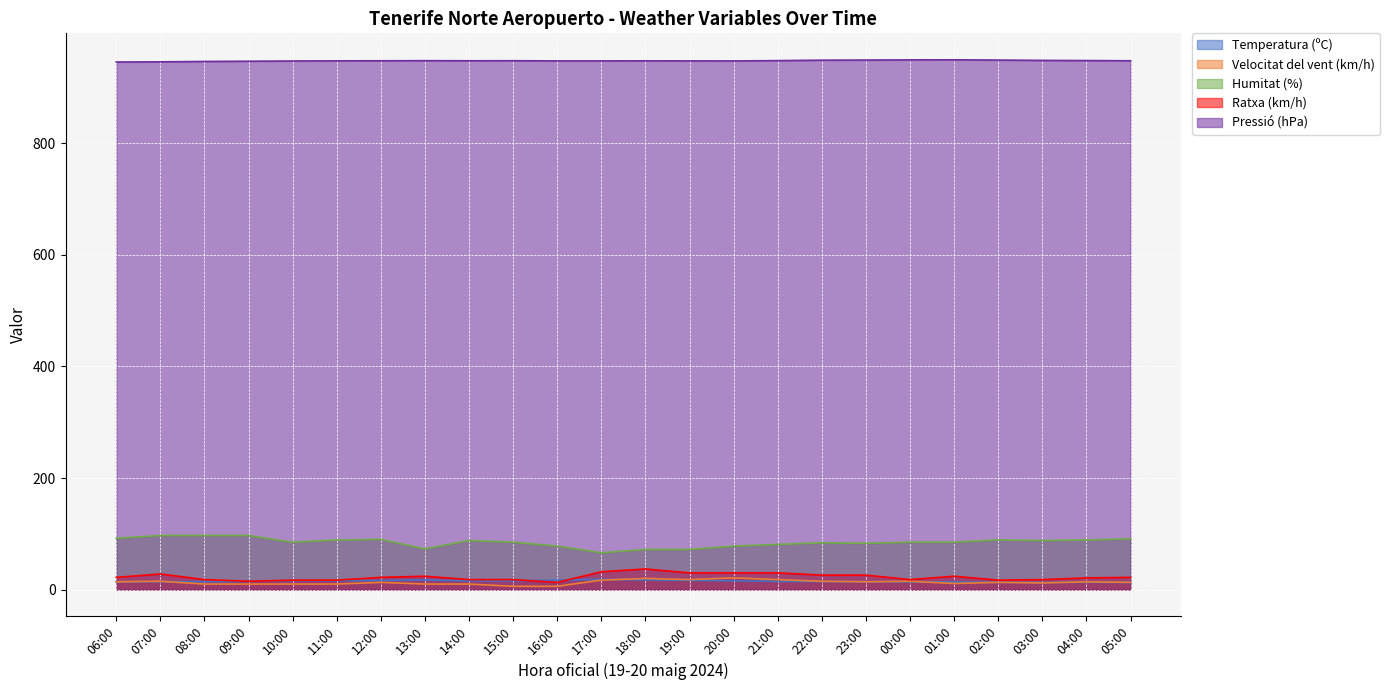

What is the value of the Humitat (%) point at the 11th from the left?

78.0